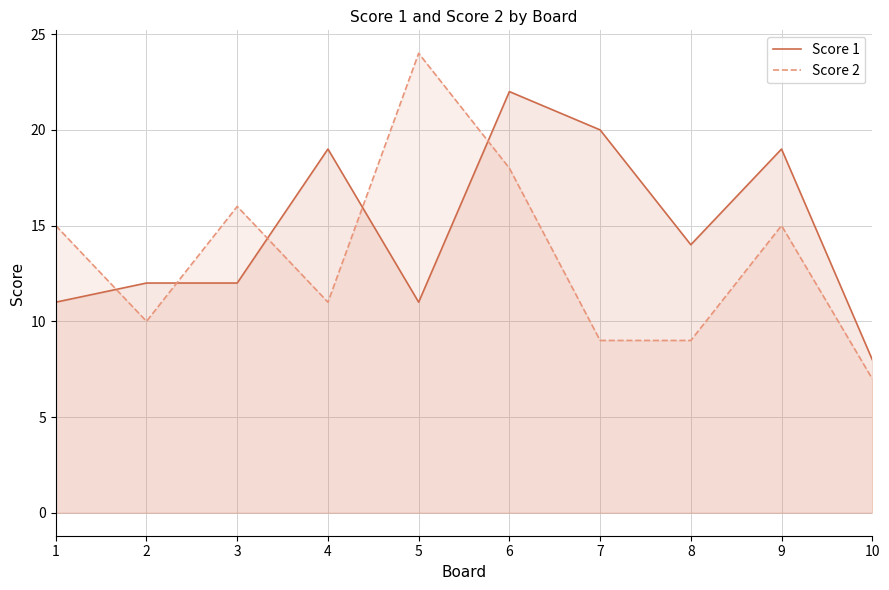

Reading left to right, what are all the values shown in this chart?

Score 1: 11	12	12	19	11	22	20	14	19	8
Score 2: 15	10	16	11	24	18	9	9	15	7